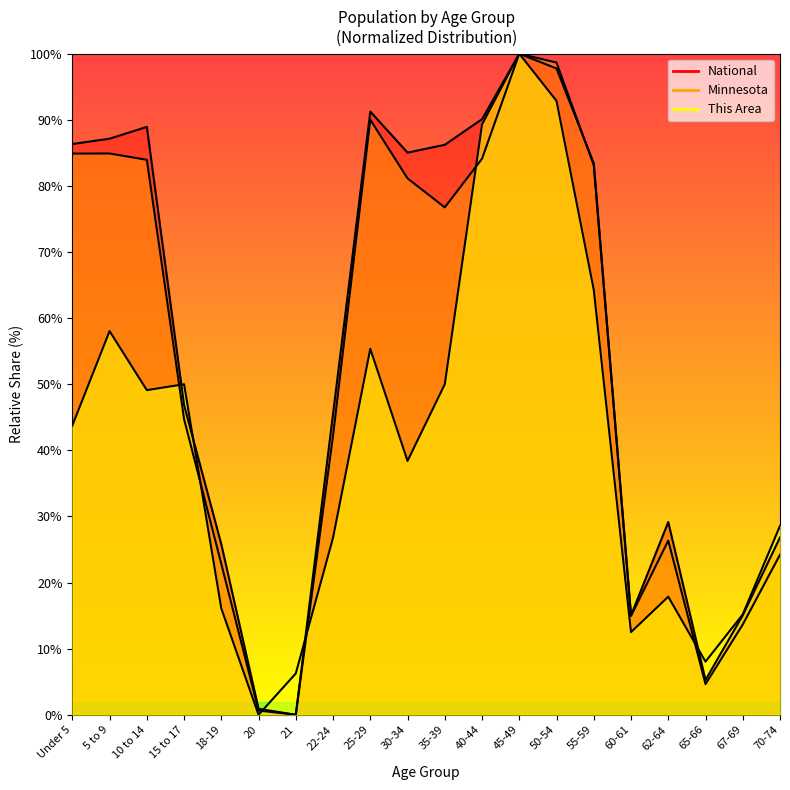

After their last crossing, which series has the higher values: Minnesota or This Area?

This Area